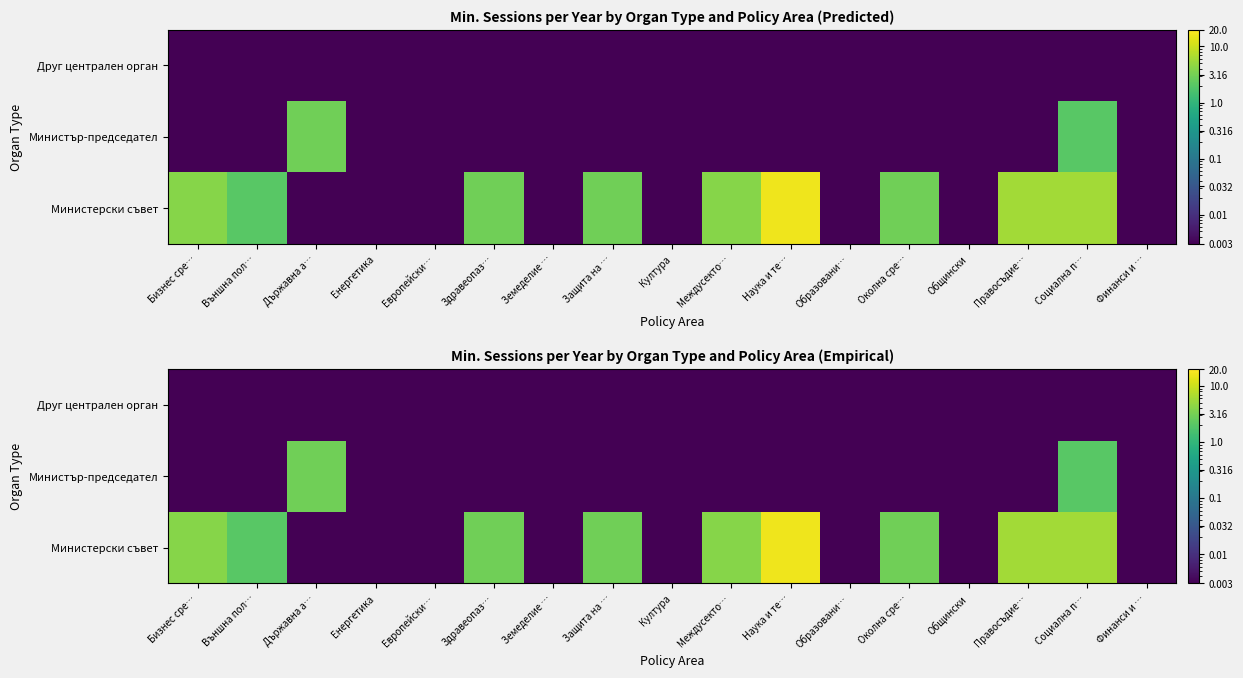

At which label is Министерски съвет closest to 8?

Правосъдие…